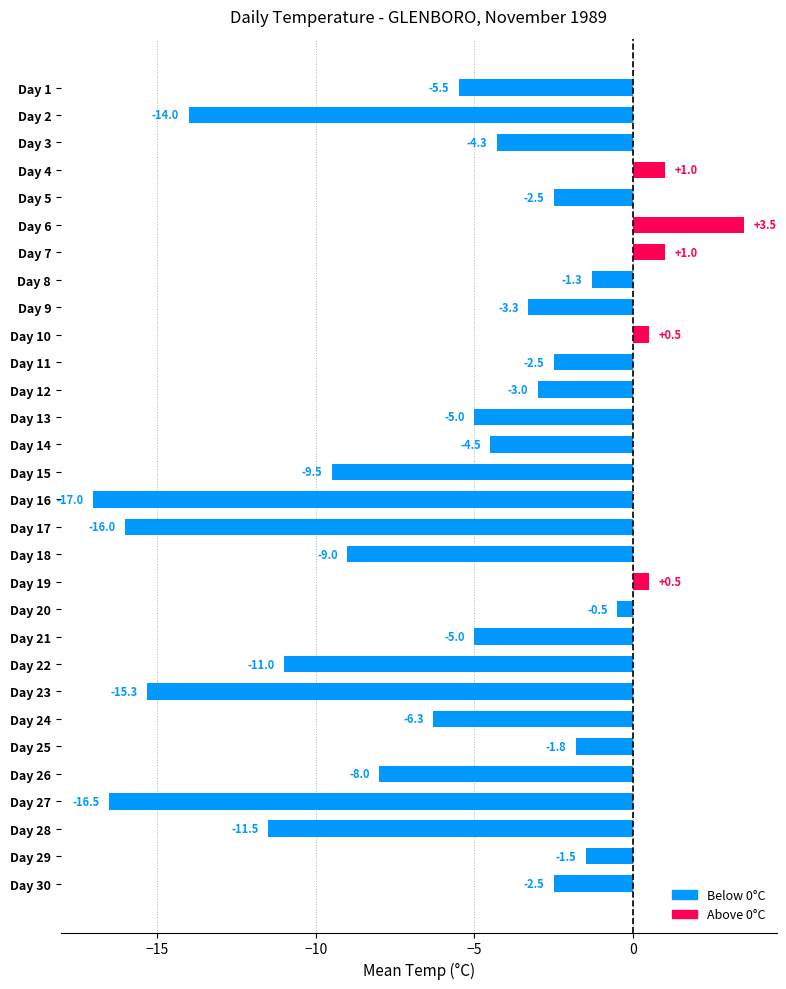

Reading top to bottom, what are all the values shown in this chart?

-5.5	-14.0	-4.3	1.0	-2.5	3.5	1.0	-1.3	-3.3	0.5	-2.5	-3.0	-5.0	-4.5	-9.5	-17.0	-16.0	-9.0	0.5	-0.5	-5.0	-11.0	-15.3	-6.3	-1.8	-8.0	-16.5	-11.5	-1.5	-2.5